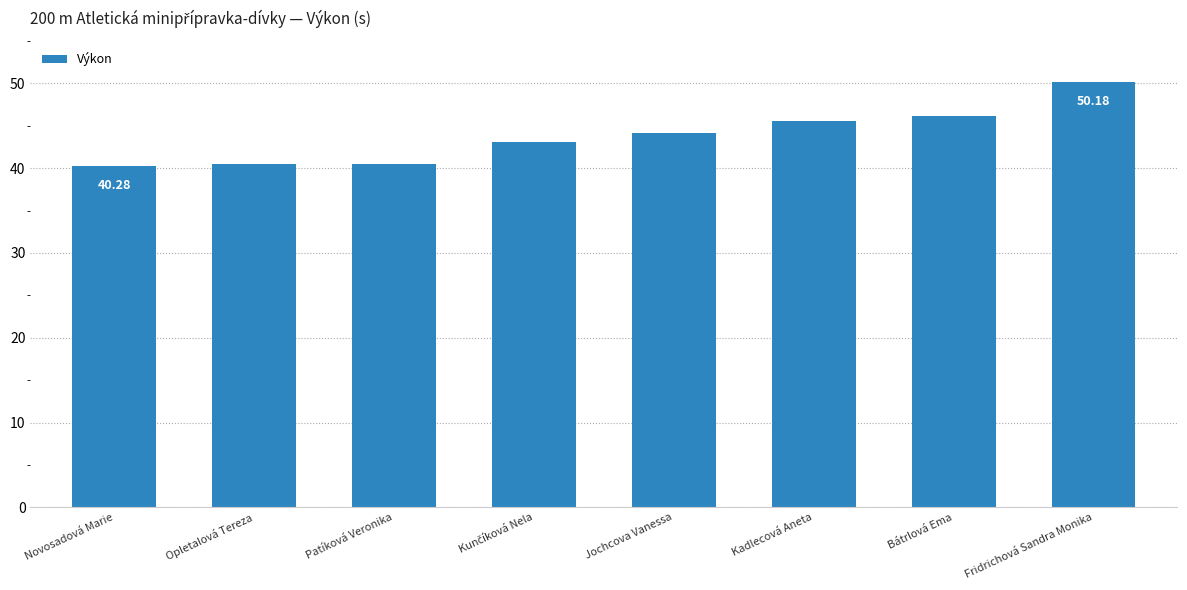

The value at Kadlecová Aneta is 9.5. True or false?

False